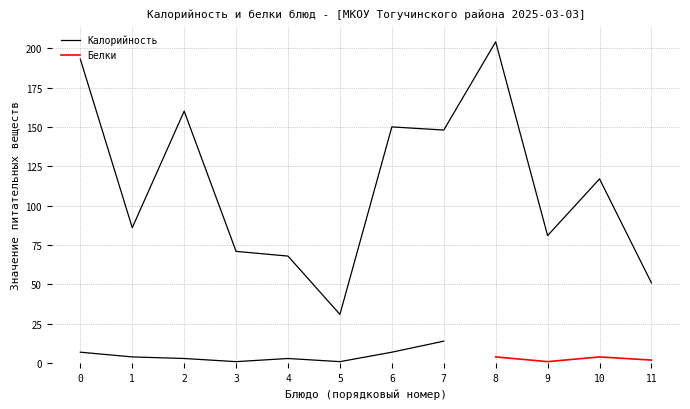

Which has a higher value, 4 or 9?

9